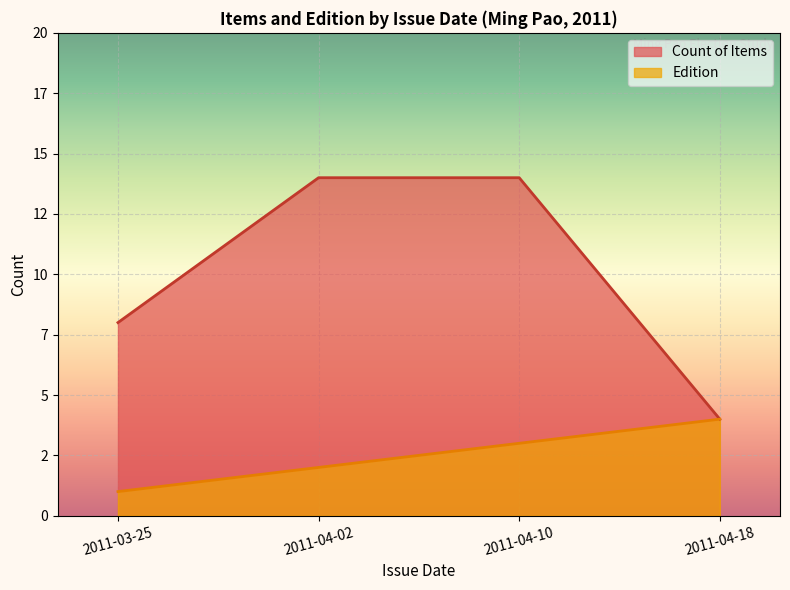

At which label does Edition reach its peak?

2011-04-18